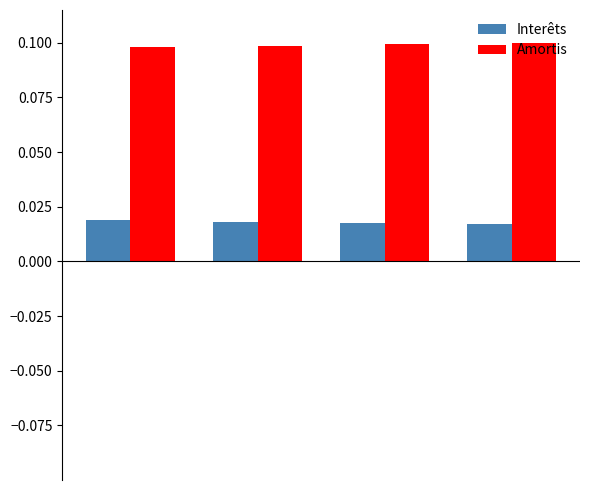

What is the value of the Amortis bar at the 2nd from the left?

0.1